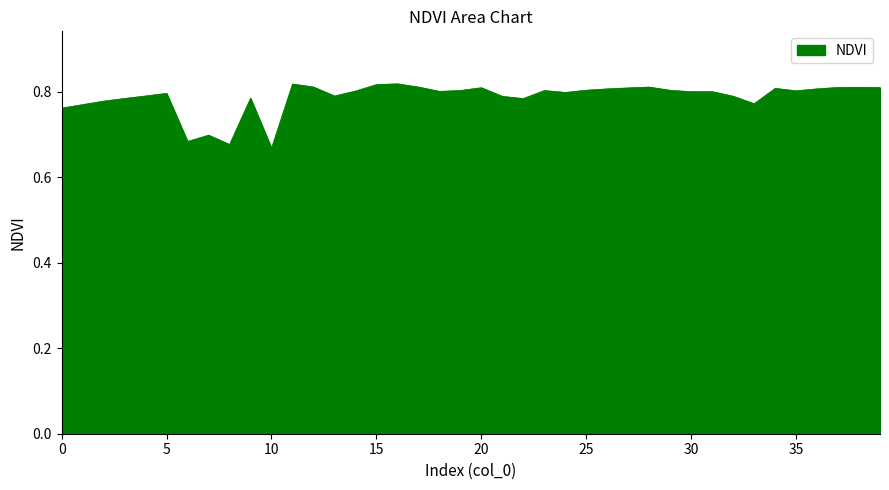

Is this an area chart (filled region under the line)?

Yes